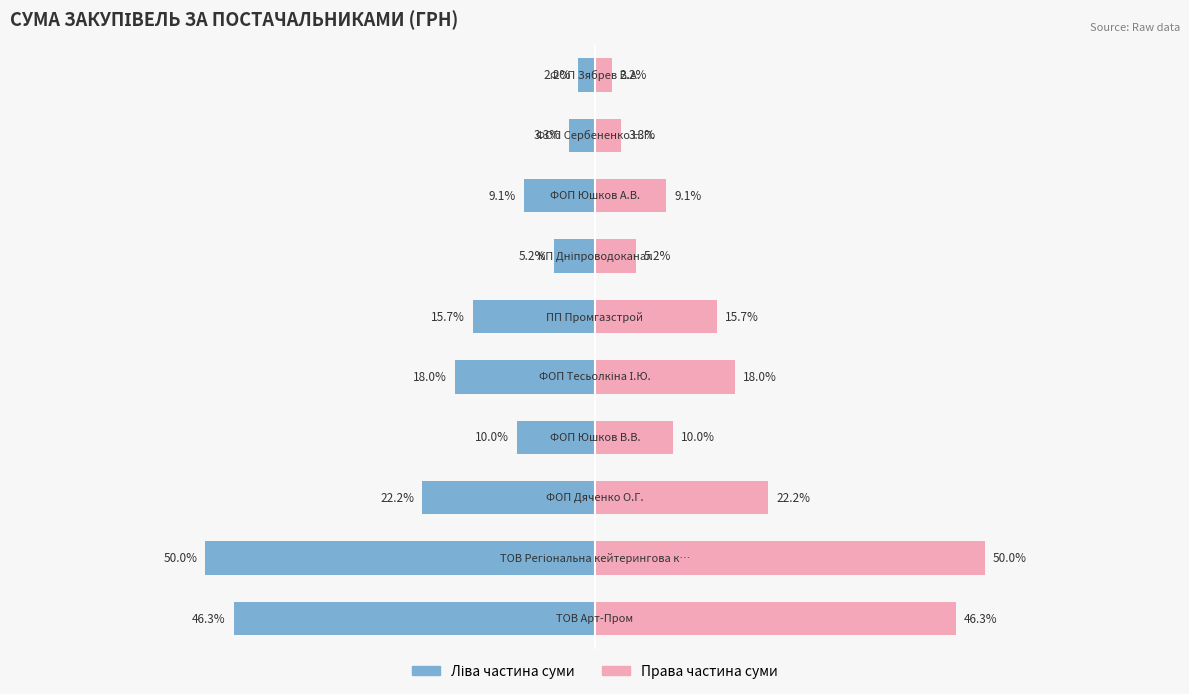

Count the number of data series in this chart.

2